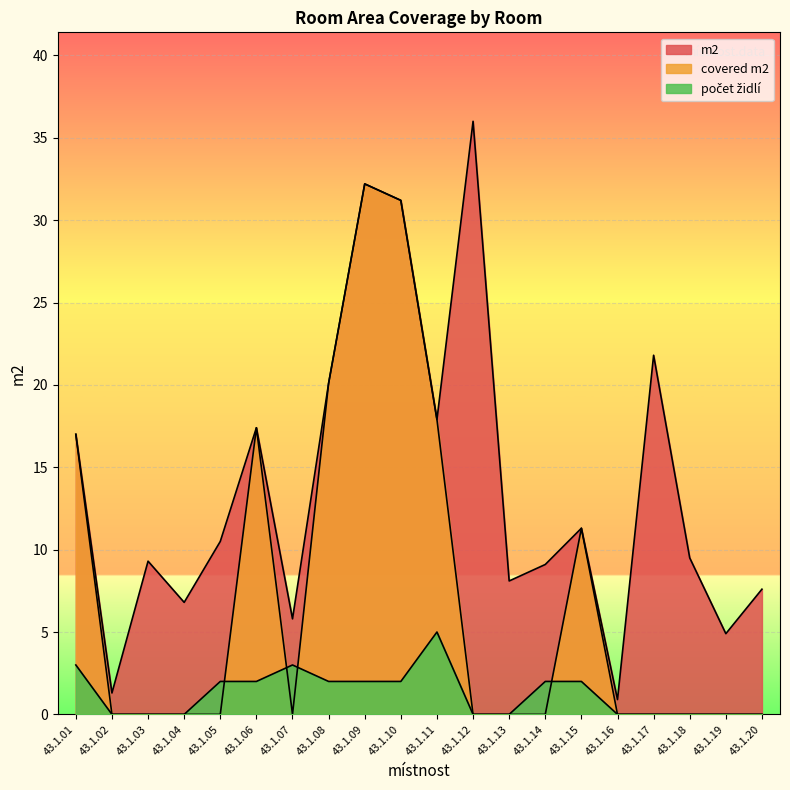

Which series has the largest total across all categories?

m2